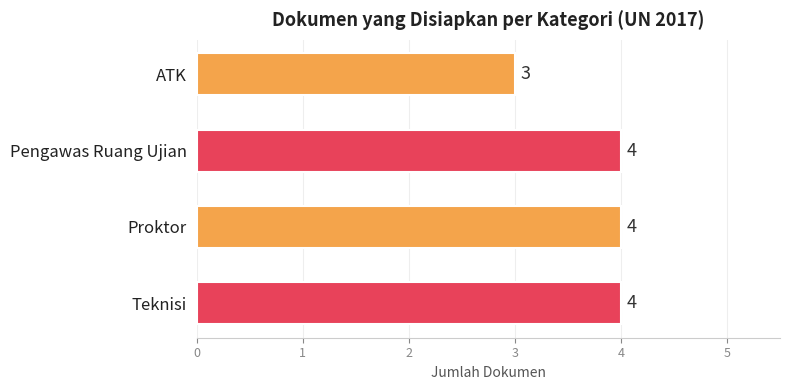

What is the value of the 1st bar from the top?

3